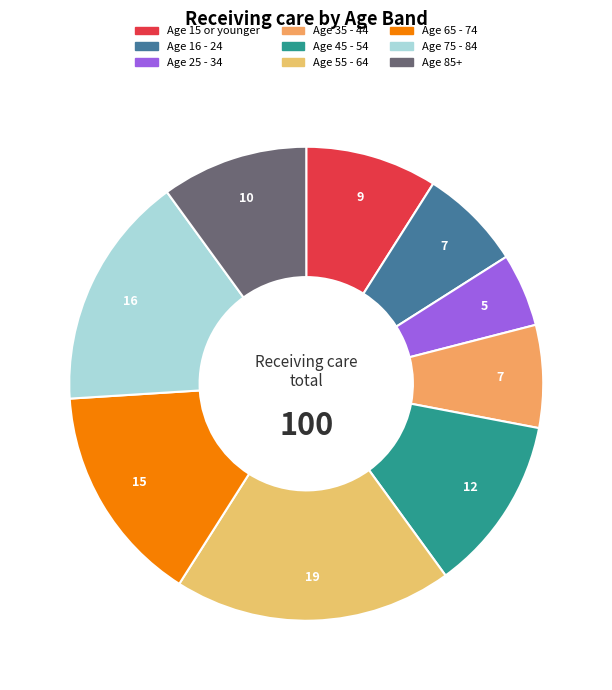

To the nearest percent, what is the average slice percentage?

11%